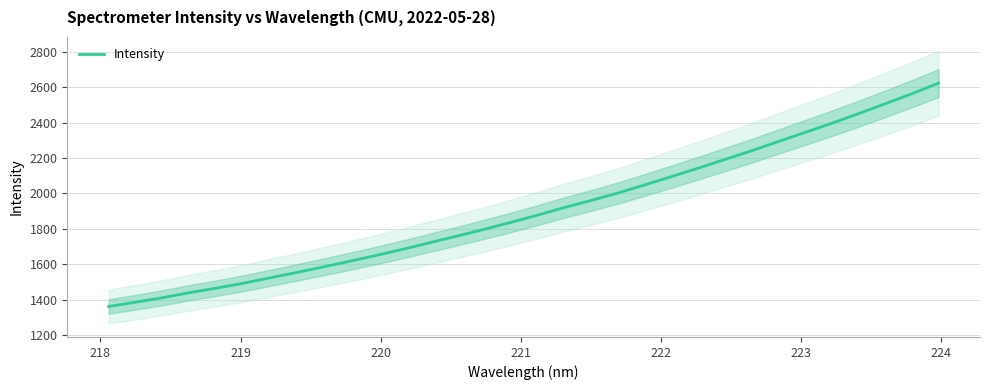

What is the minimum value for Intensity?

1362.1